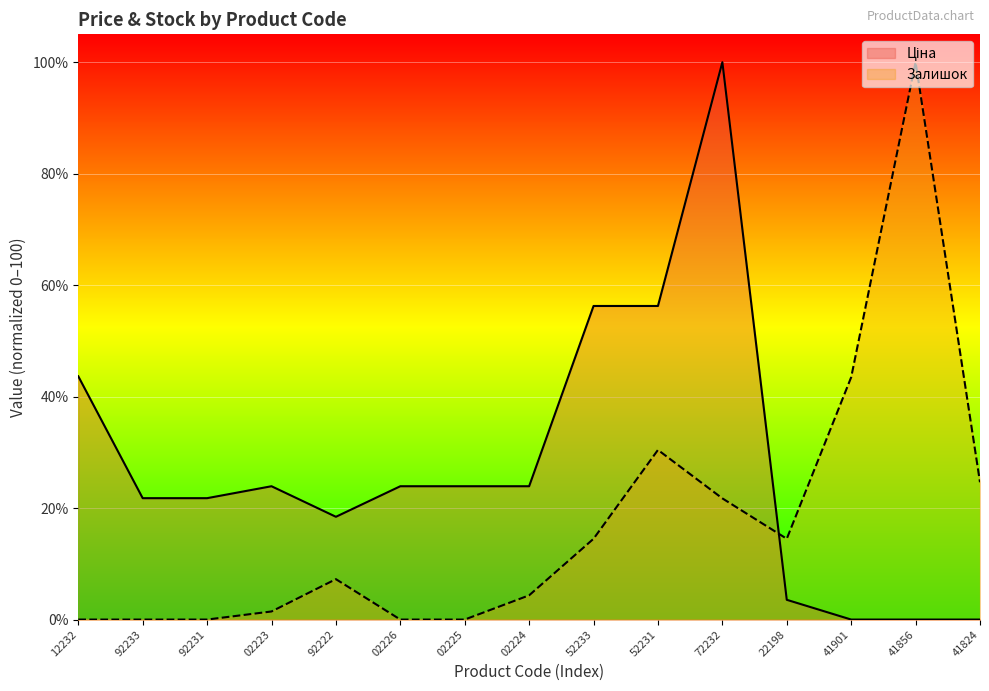

What is the difference between the highest and lowest values at 92222?

11.2